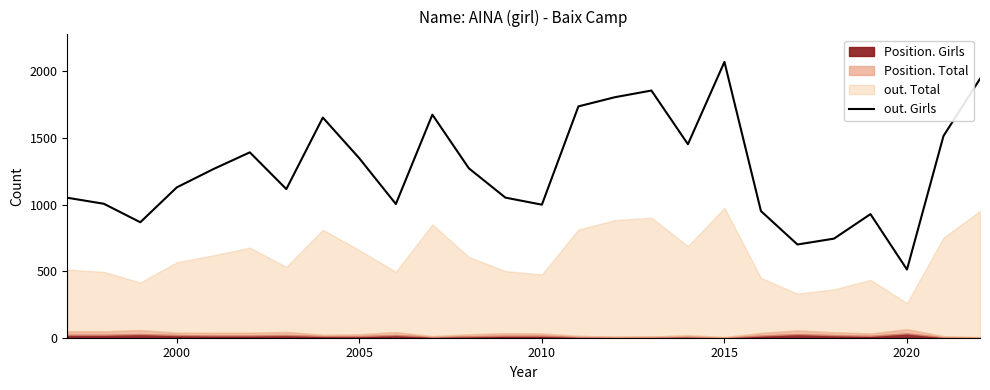

Is it true that out. Girls equals 1129 at 2000?

True